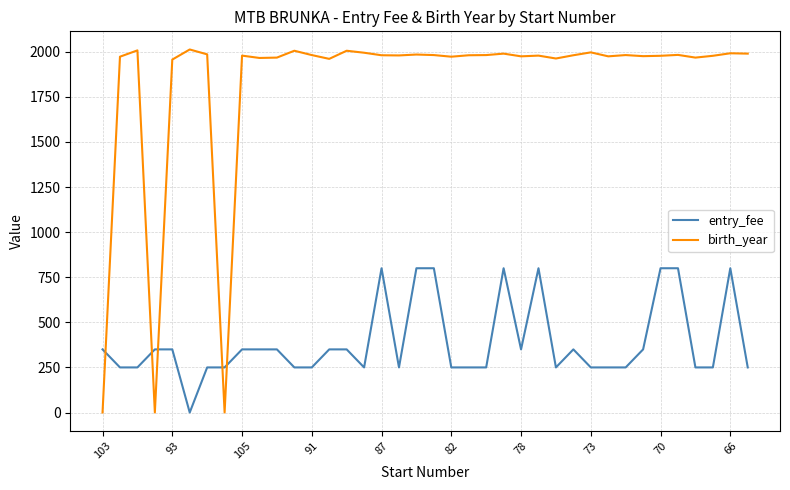

Which series ends up on top after the final intersection of entry_fee and birth_year?

birth_year